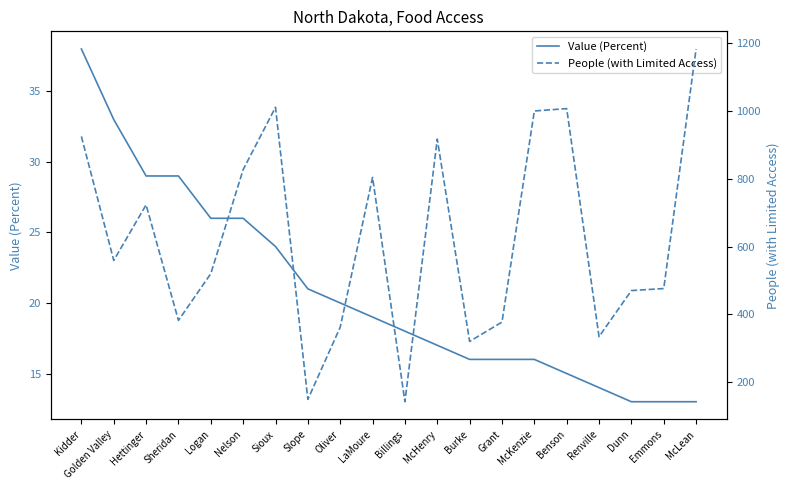

What is the difference between the maximum and minimum values in the Value (Percent) series?

25